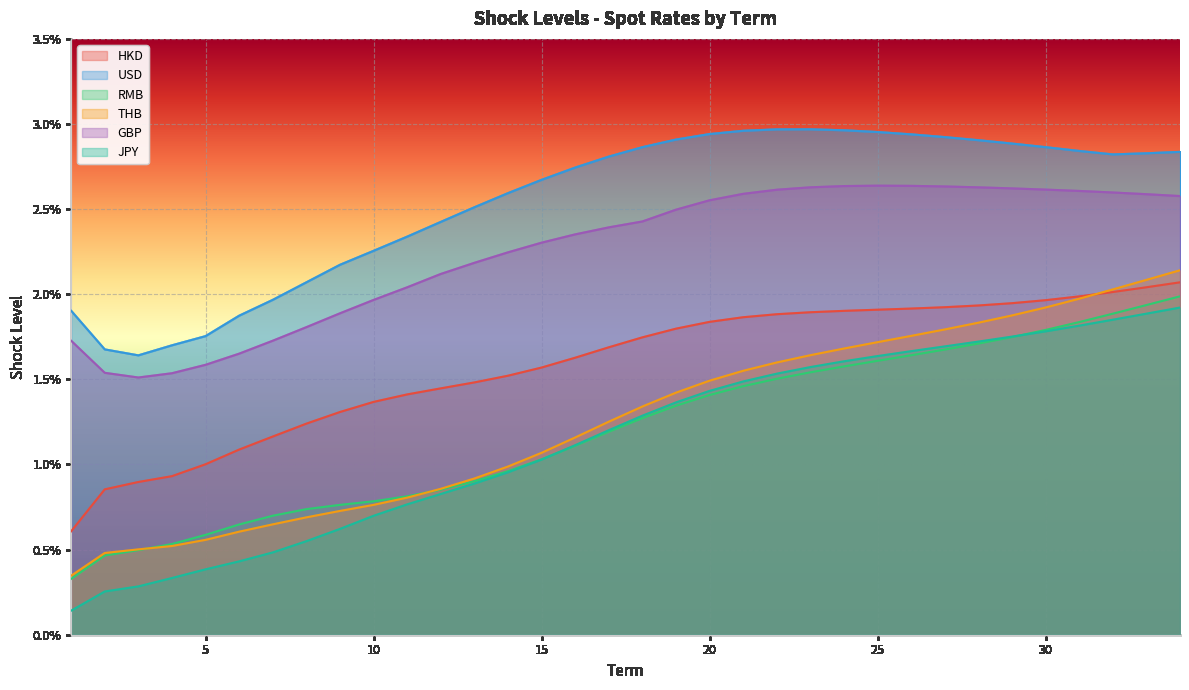

Is it true that THB equals 0.0 at 17?

True